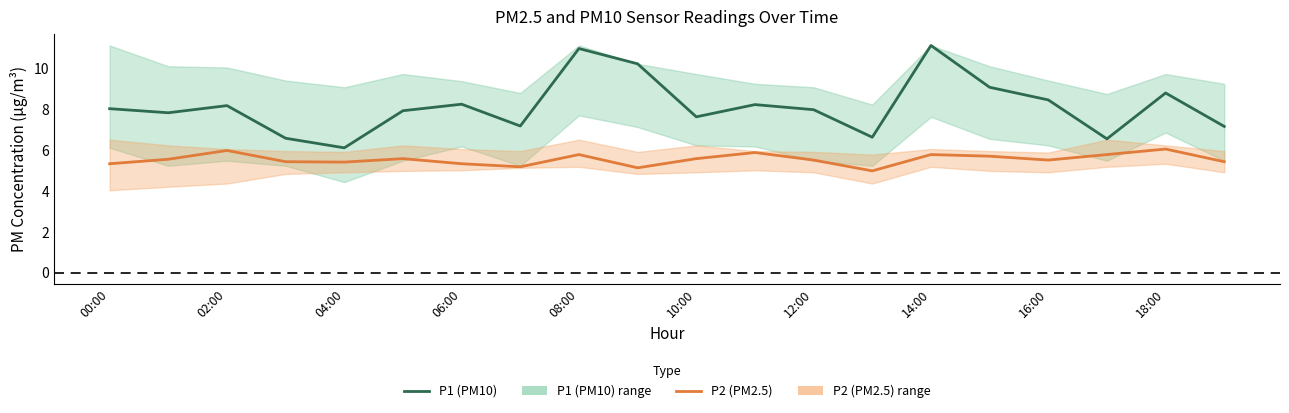

In P2 (PM2.5), how many points are lower than both neighbors (excluding endpoints)?

5